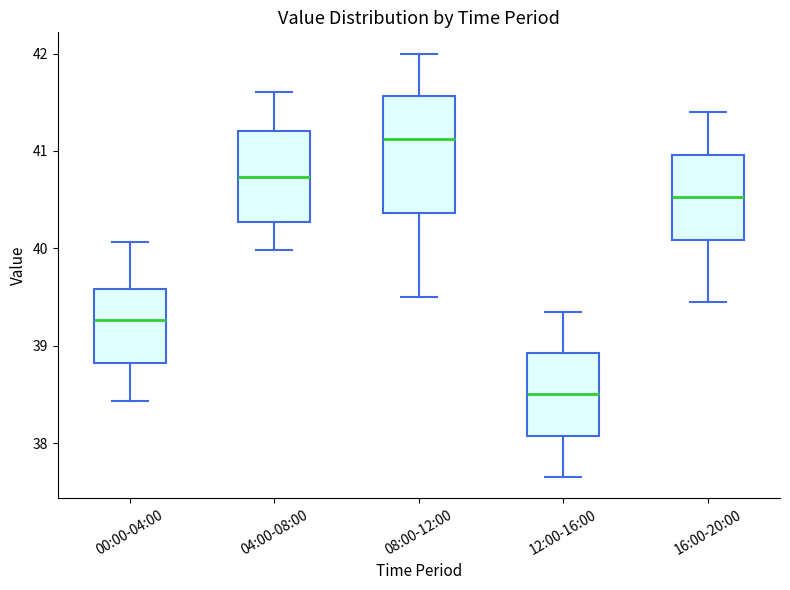

Reading left to right, transcribe this box plot: for each box, give where its median line is, the range the box spans, and where its two whiskers end, as read against the y-axis. The values are not printed on the chart, so give them approximately, as read against the axis.

00:00-04:00: median 39.3, box 38.8 to 39.6, whiskers 38.4 to 40.1
04:00-08:00: median 40.7, box 40.3 to 41.2, whiskers 40.0 to 41.6
08:00-12:00: median 41.1, box 40.4 to 41.6, whiskers 39.5 to 42.0
12:00-16:00: median 38.5, box 38.1 to 38.9, whiskers 37.7 to 39.4
16:00-20:00: median 40.5, box 40.1 to 41.0, whiskers 39.5 to 41.4